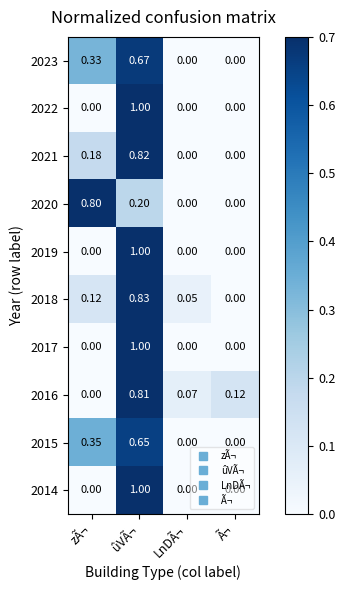

Which label corresponds to the largest value in the chart?

ûVÃ¬